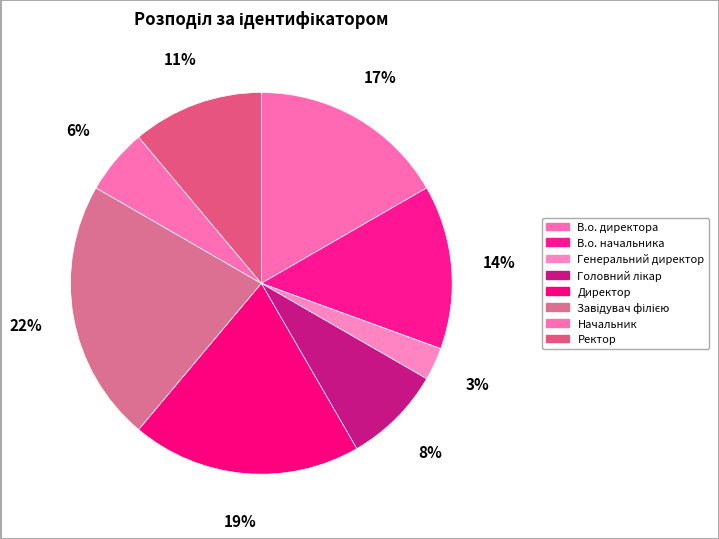

How many segments does this pie chart have?

8